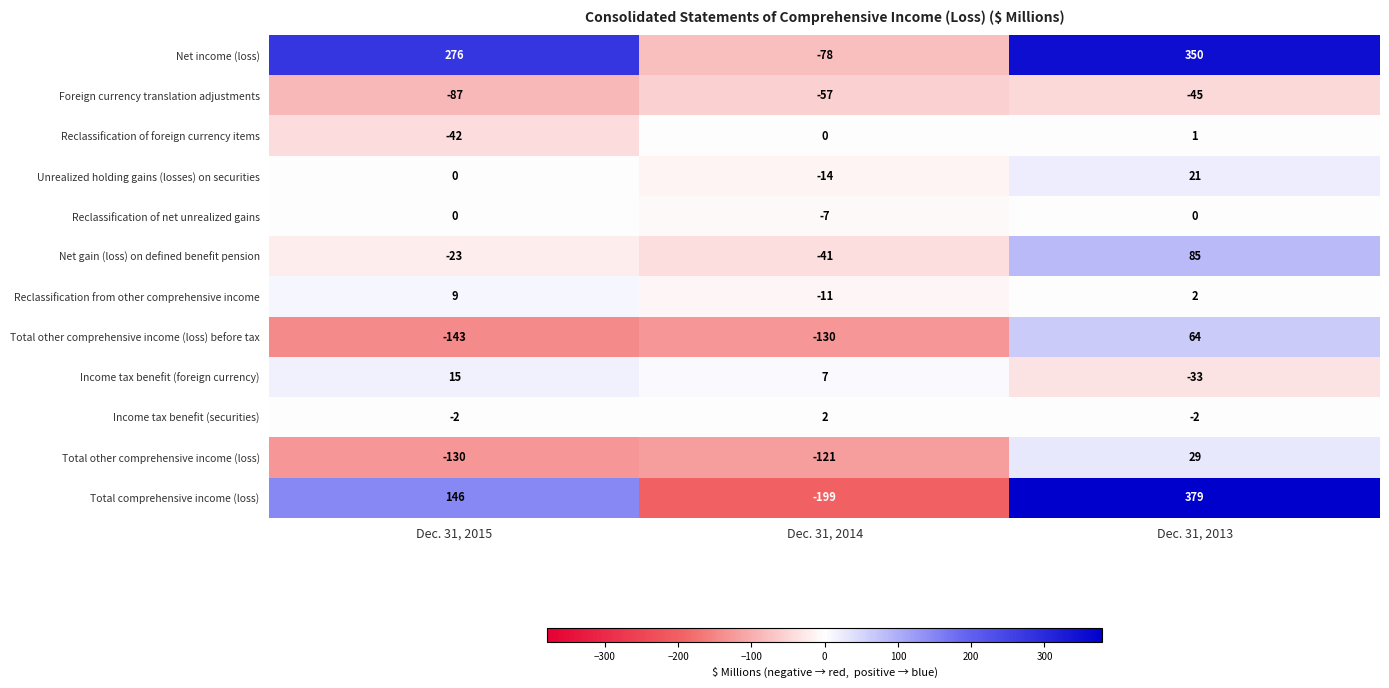

The value of Total other comprehensive income (loss) at Dec. 31, 2015 is -130. True or false?

True